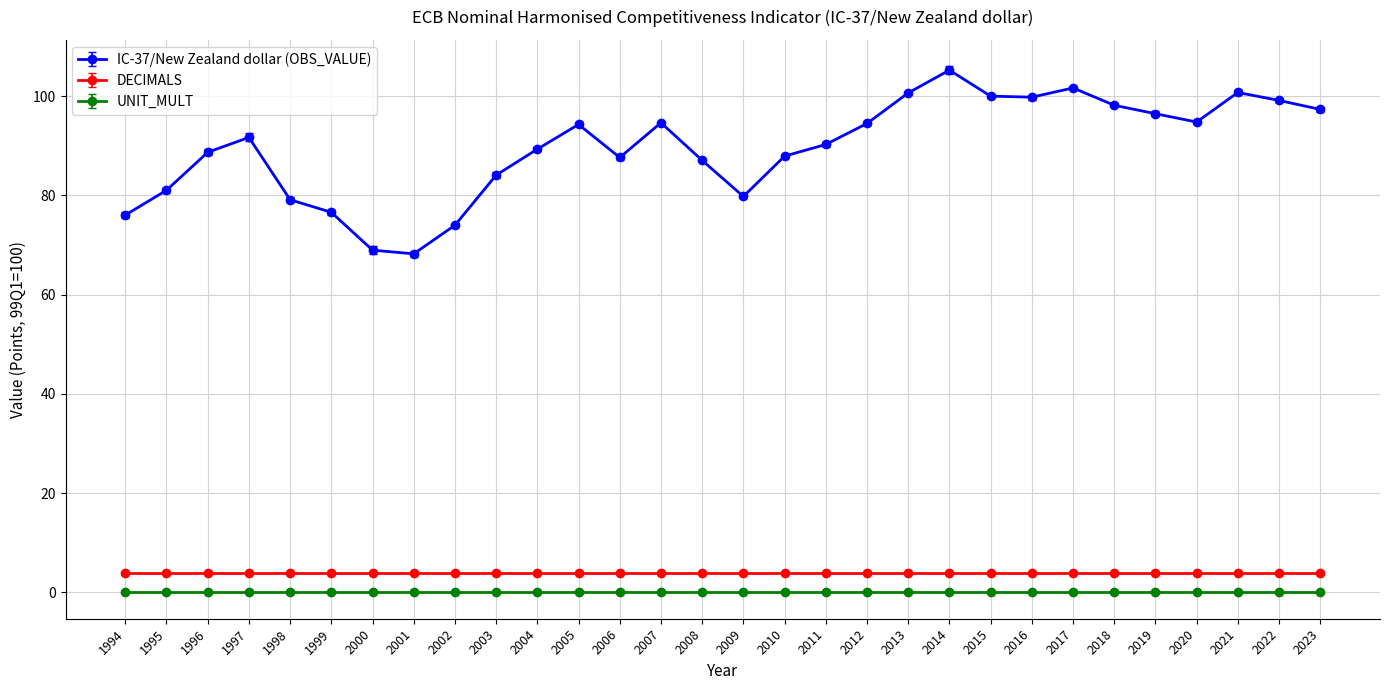

Which category has the highest value across all series?

2014